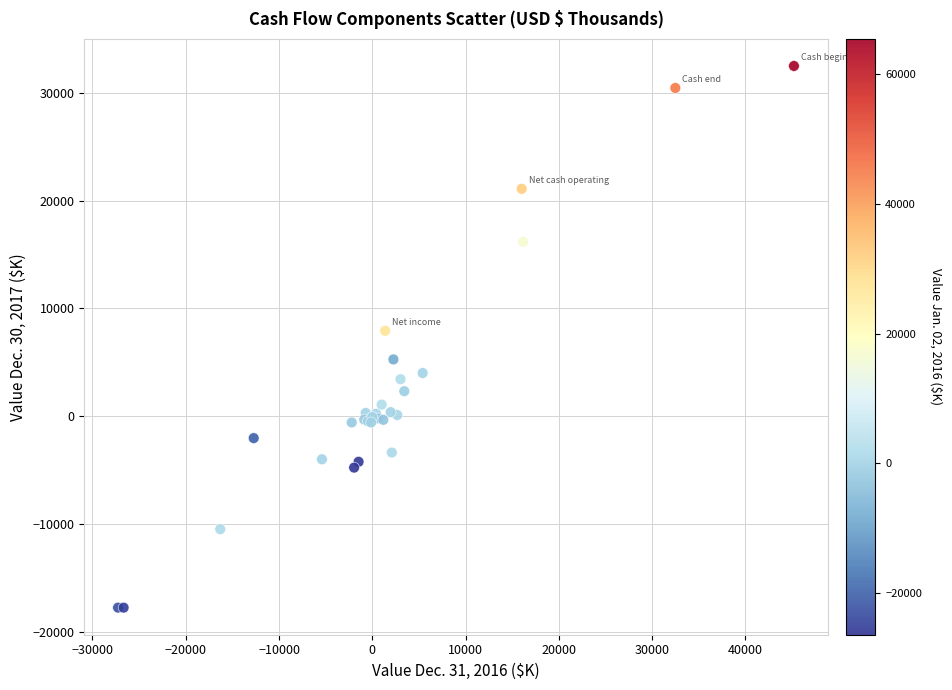

What Y value in the scatter plot is closest to 7360?

7916